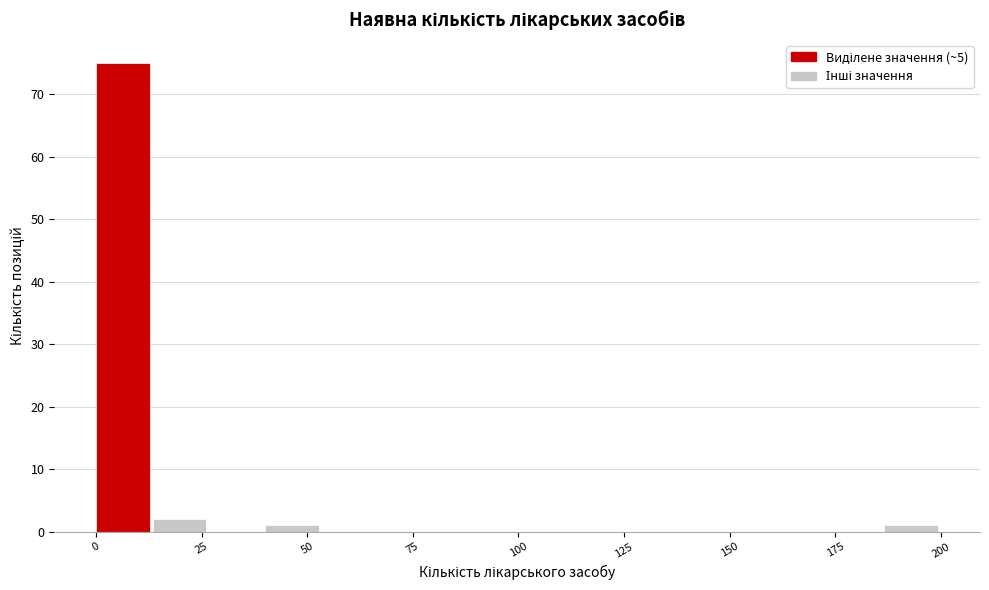

Read against the x-axis, roughly where is the centre of the tallest bar?

5